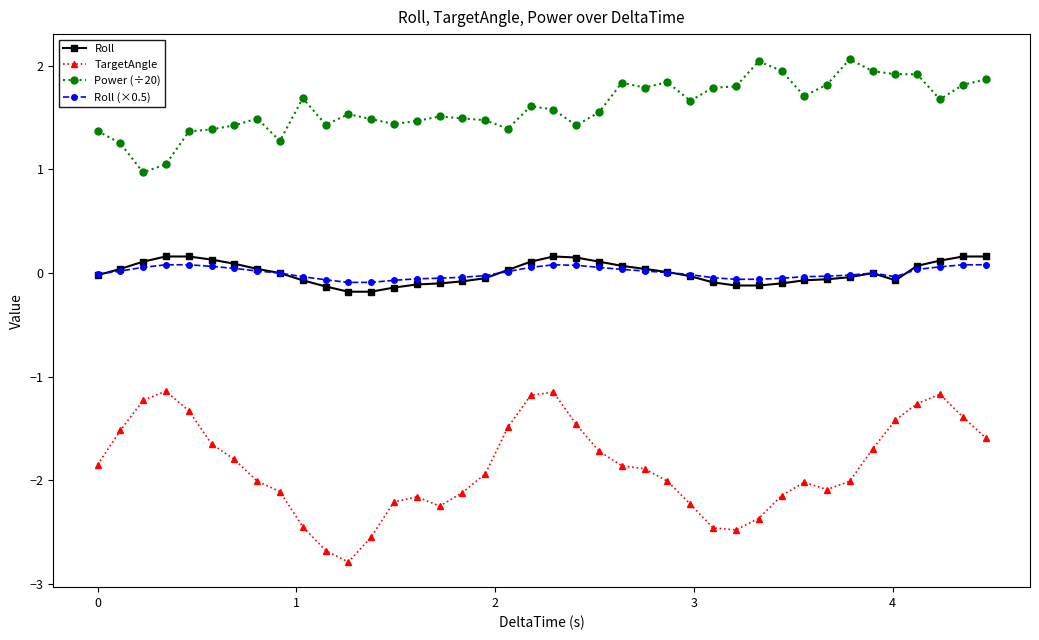

What is the smallest value displayed?

-2.8